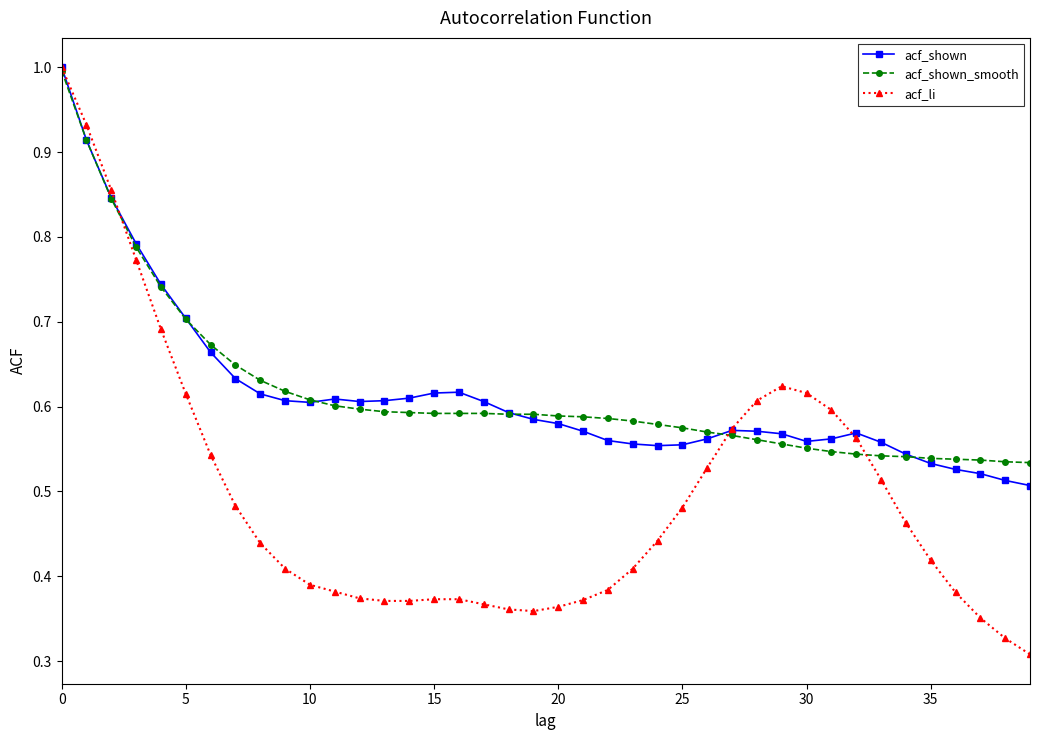

What is the sum of all acf_shown values?

24.6